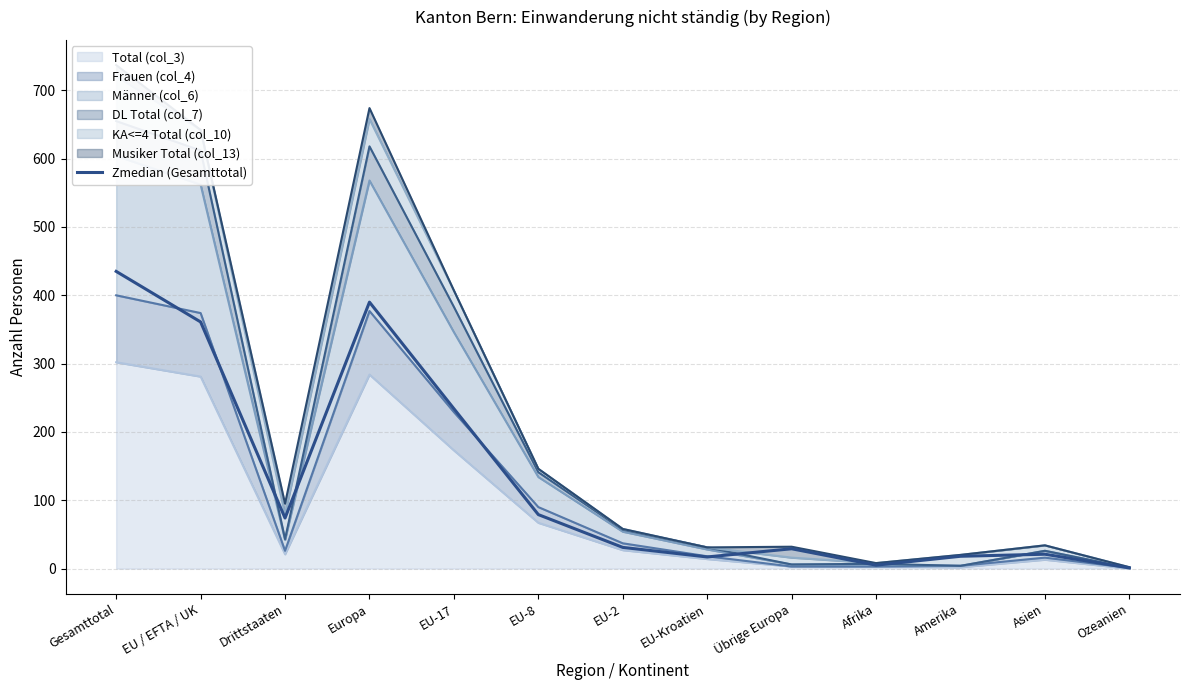

Does the chart display data point markers on the line(s)?

No